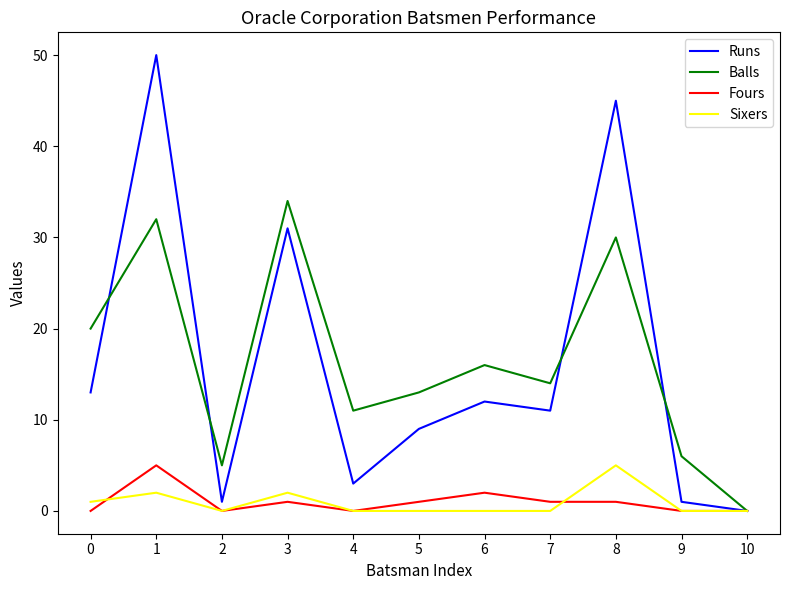

Which series has the largest total across all categories?

Balls